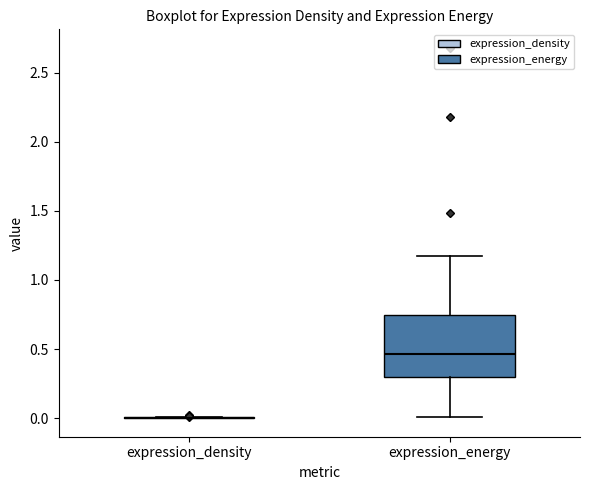

Reading left to right, read every box against the y-axis: the position of its median line, the range the box covers, and the ends of its whiskers. The values are not printed on the chart, so give them approximately, as read against the axis.

expression_density: box collapsed to a line at 0.00, whiskers 0.00 to 0.00
expression_energy: median 0.45, box 0.30 to 0.75, whiskers 0.00 to 1.20